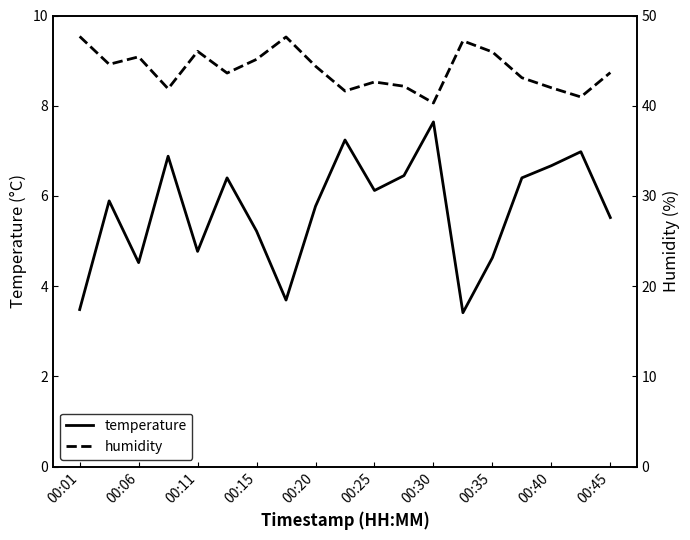

True or false: humidity and temperature cross at least once.

False